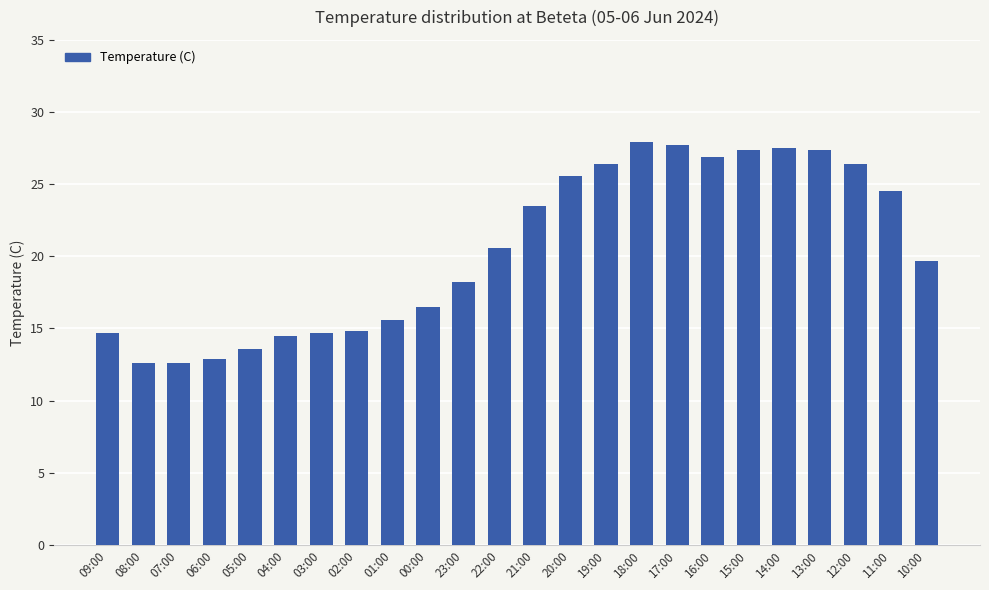

How many values exceed 20?

12